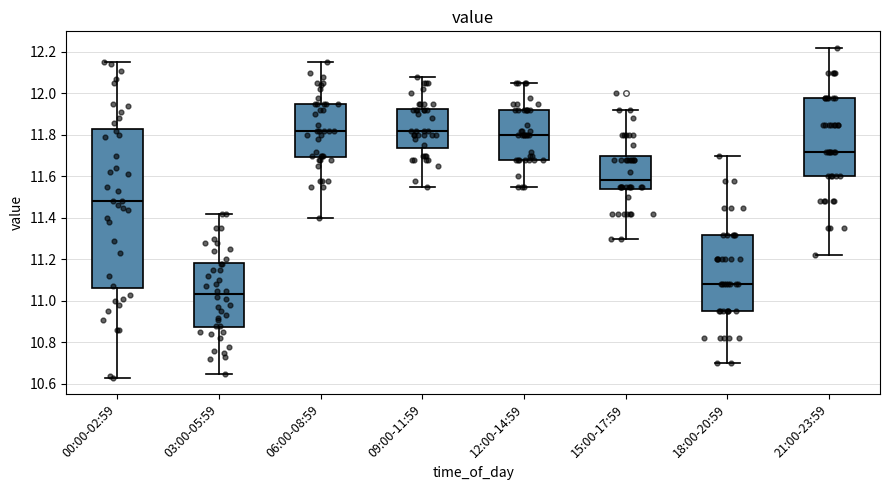

Which box is the tallest, from its lower edge to its upper edge?

00:00-02:59